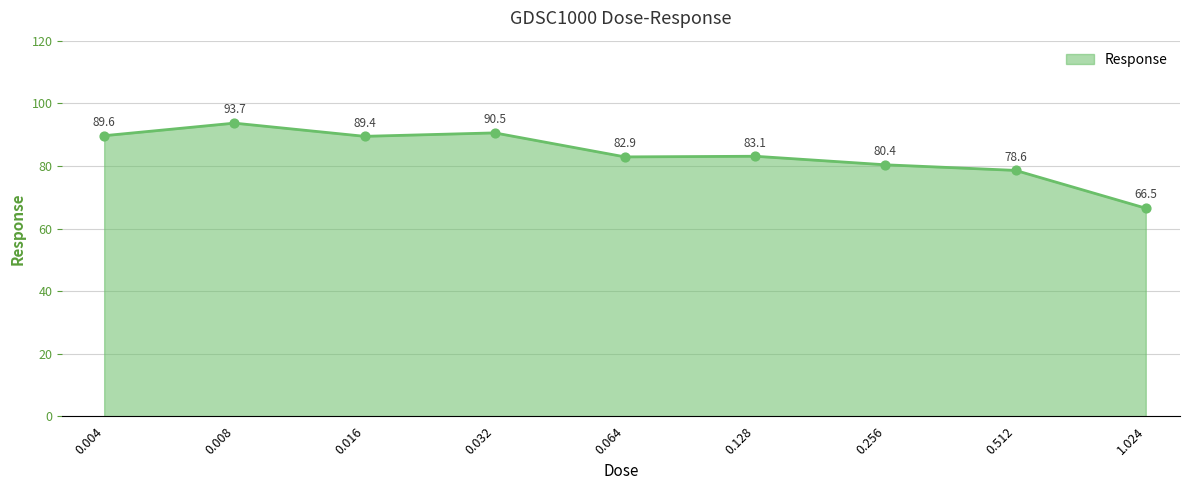

What is the difference between the maximum and minimum values?

27.2